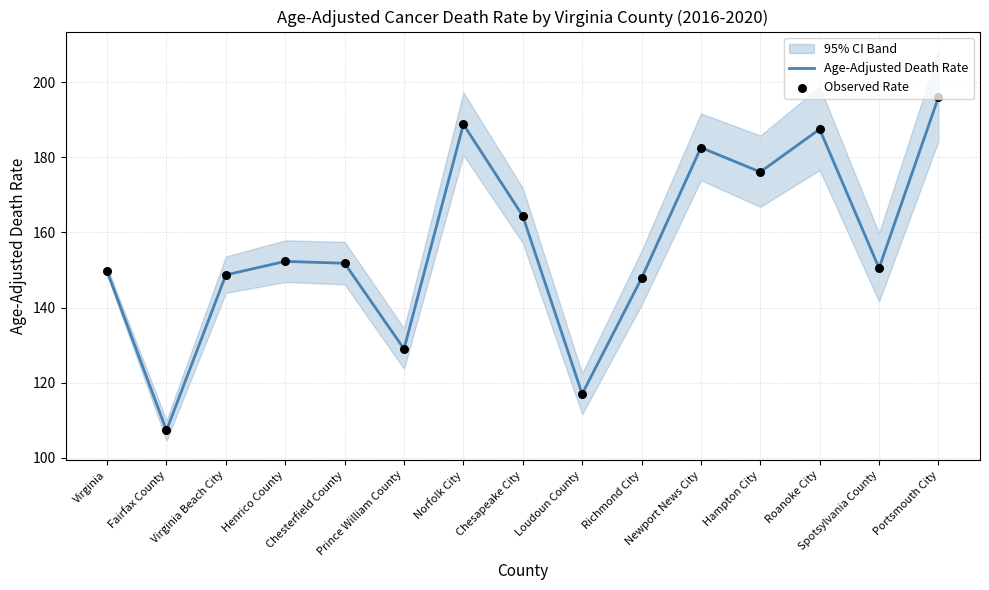

What is the maximum value for Age-Adjusted Death Rate?

196.0